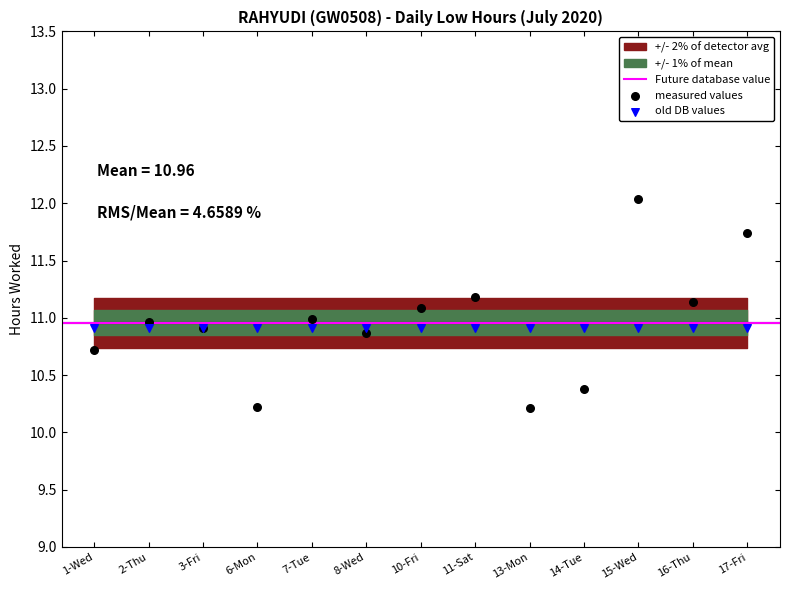

Which series contains the lowest Y value?

measured values